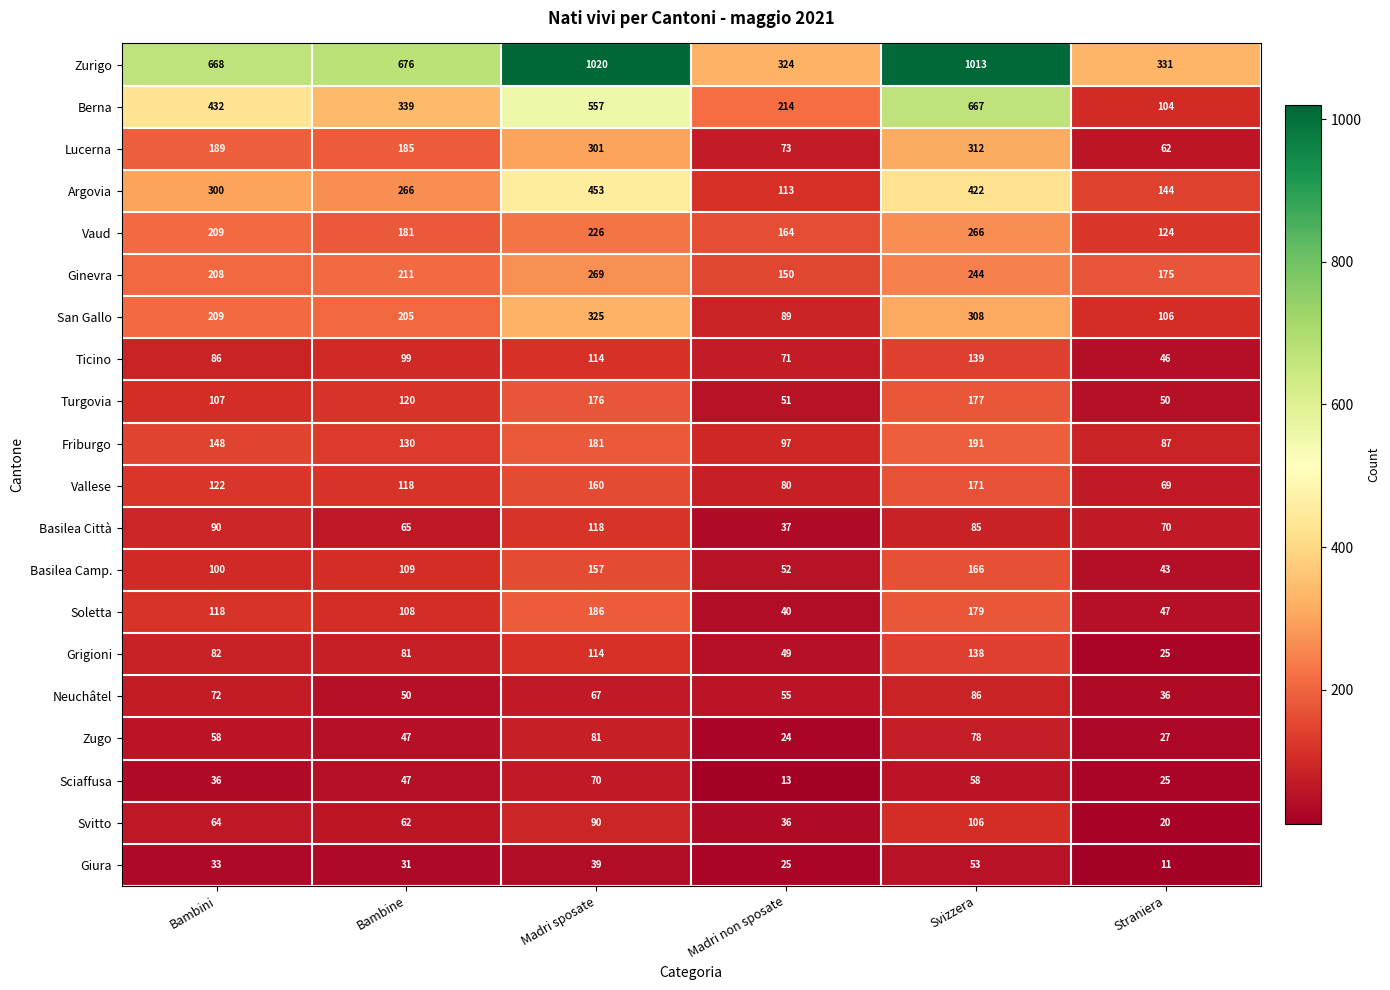

The Neuchâtel series shows 101 at Bambini. True or false?

False